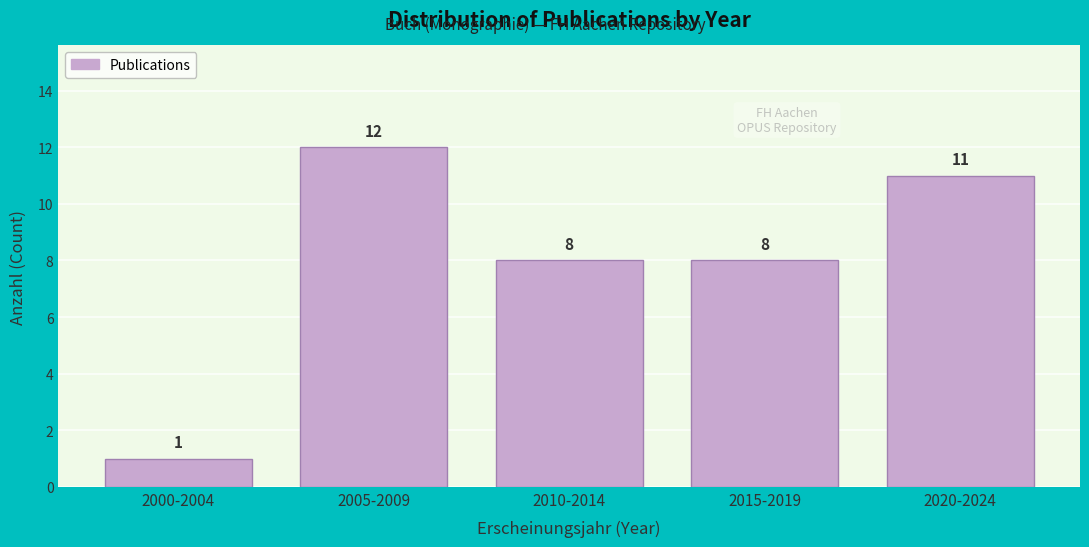

Reading left to right, extract all data points from this chart.

1	12	8	8	11